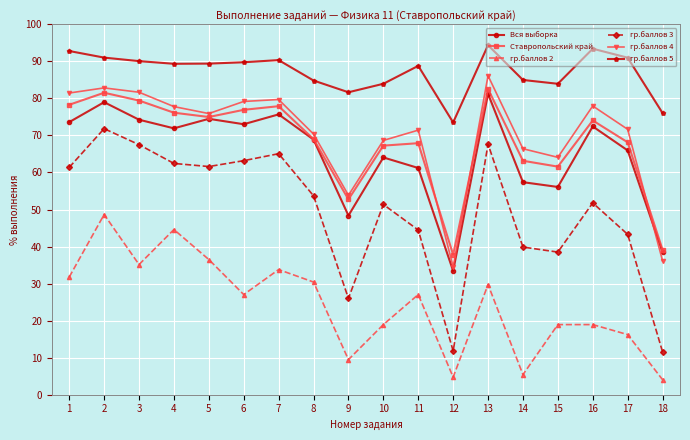

What is the sum of the гр.баллов 5 values at 13 and 9?

176.0